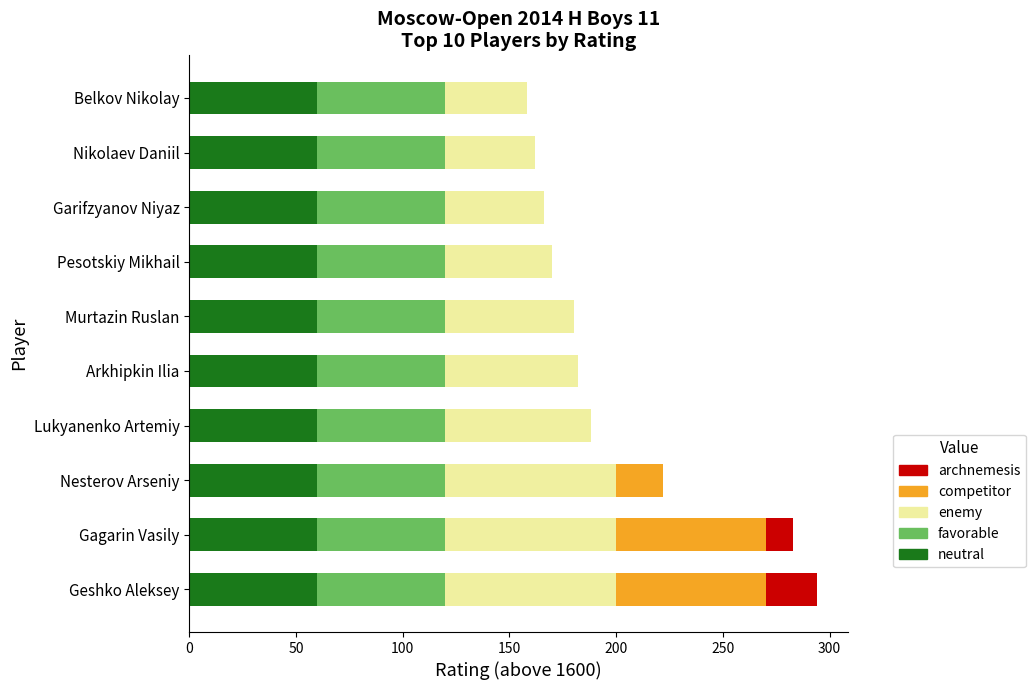

What is the highest value of the neutral series?

60